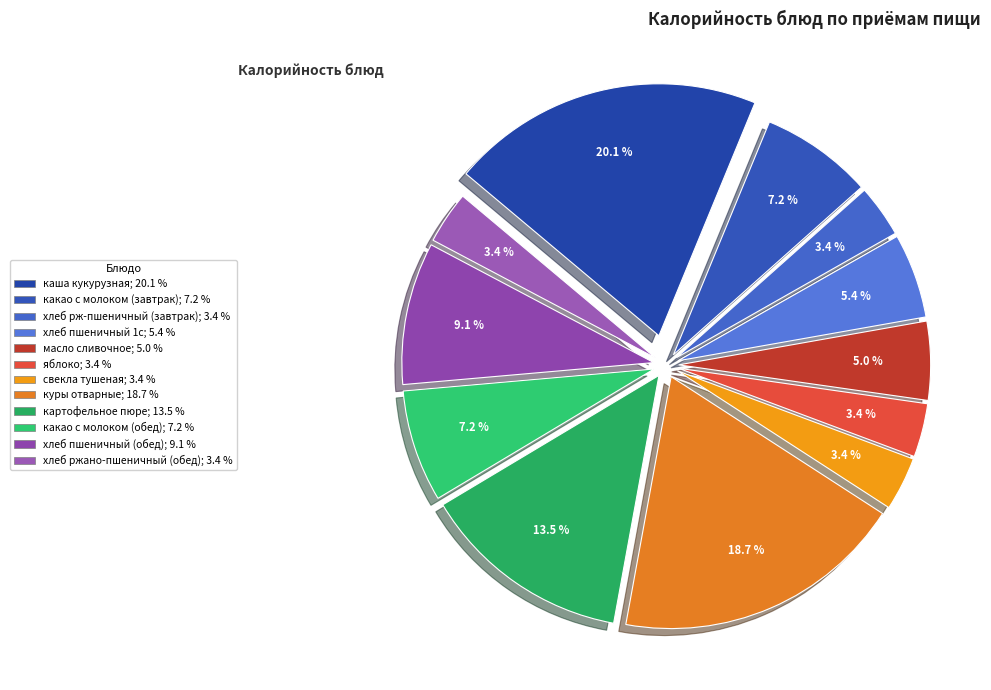

To the nearest percent, what is the combined percentage of масло сливочное and хлеб пшеничный 1с?

10%